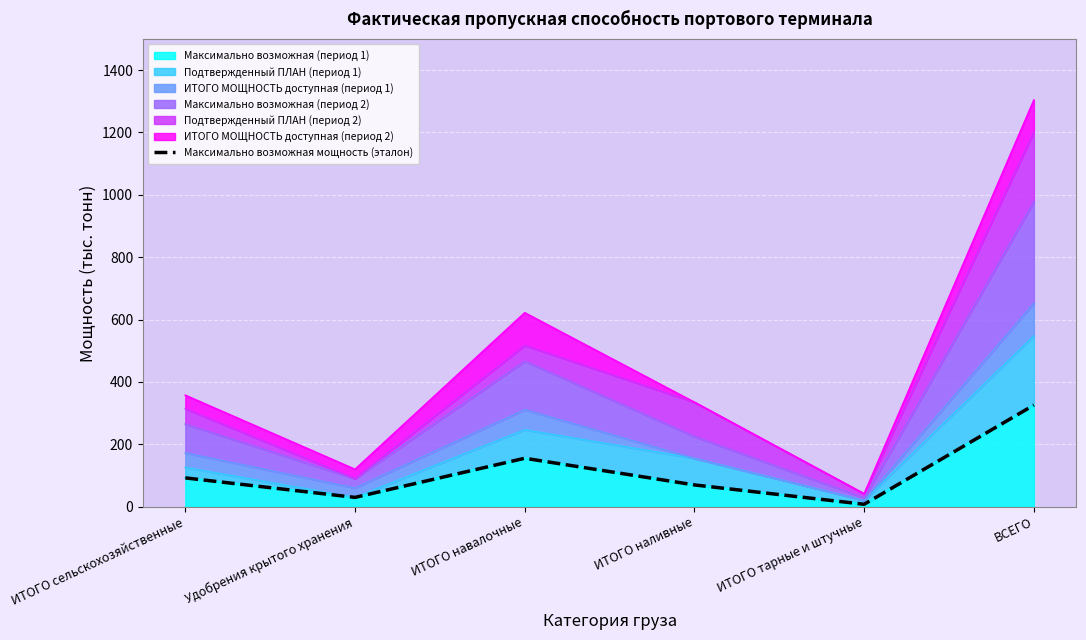

List the labels in order of value, largest first.

ВСЕГО, ИТОГО навалочные, ИТОГО сельскохозяйственные, ИТОГО наливные, Удобрения крытого хранения, ИТОГО тарные и штучные